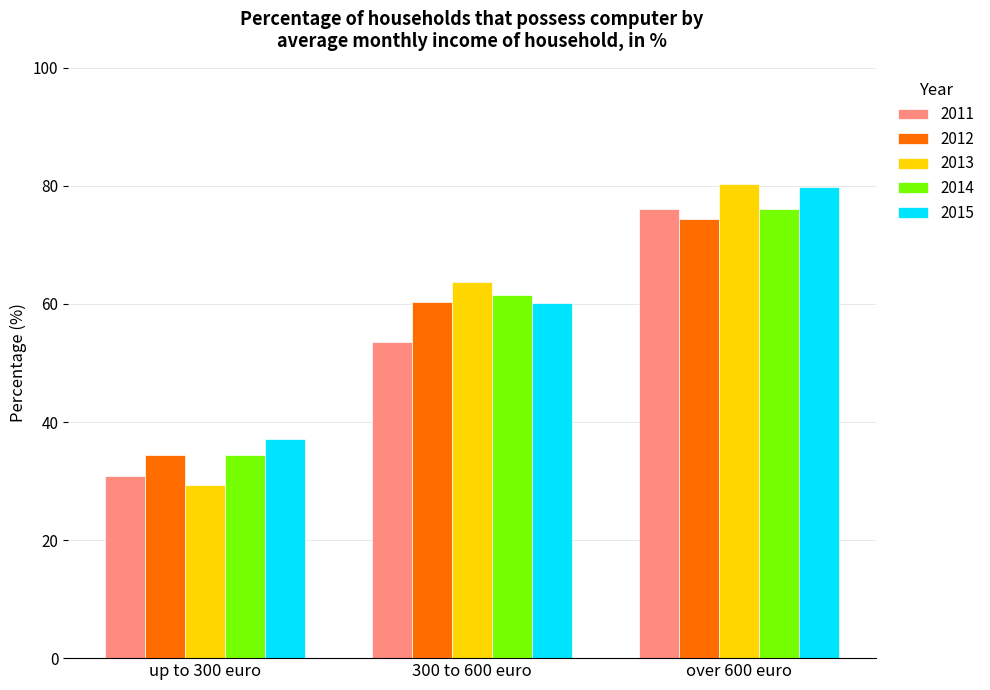

Are the bars horizontal?

No